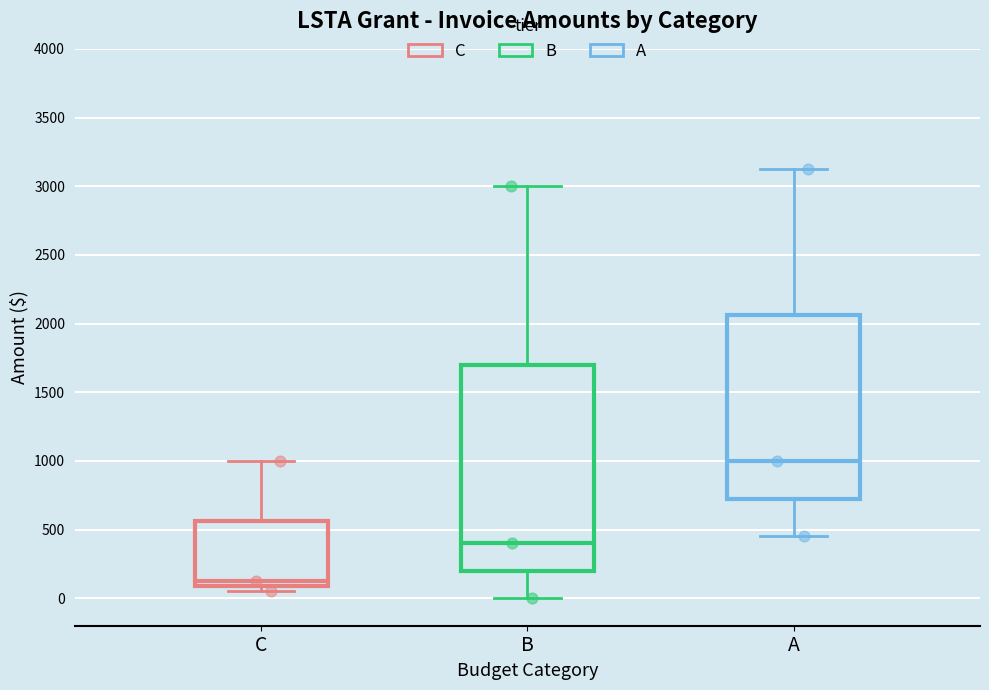

Reading left to right, transcribe this box plot: for each box, give where its median line is, the range the box spans, and where its two whiskers end, as read against the y-axis. The values are not printed on the chart, so give them approximately, as read against the axis.

C: median 150, box 100 to 550, whiskers 50 to 1000
B: median 400, box 200 to 1700, whiskers 0 to 3000
A: median 1000, box 750 to 2050, whiskers 450 to 3150